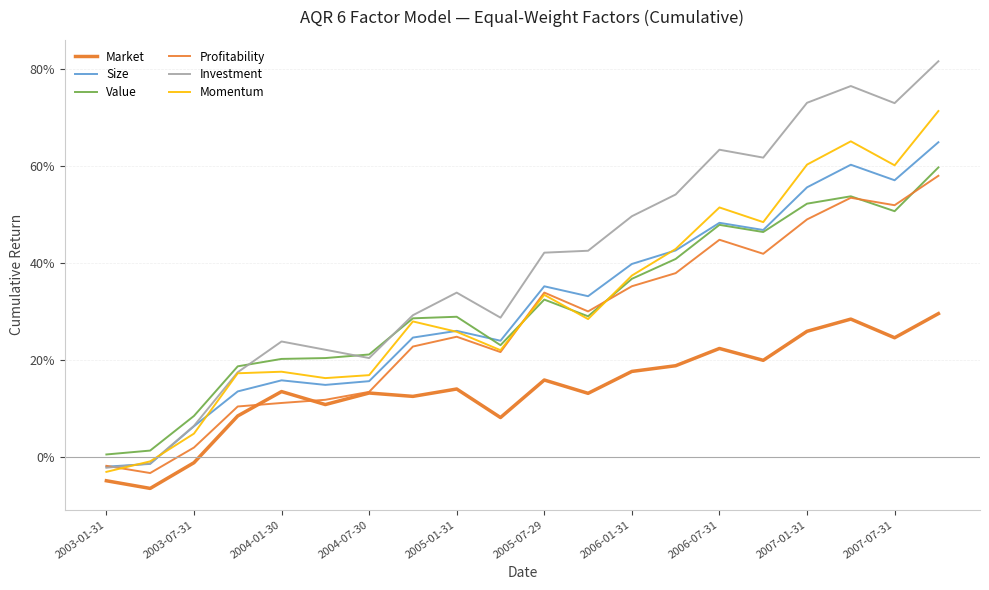

How many interior local valleys does the Investment series have?

4